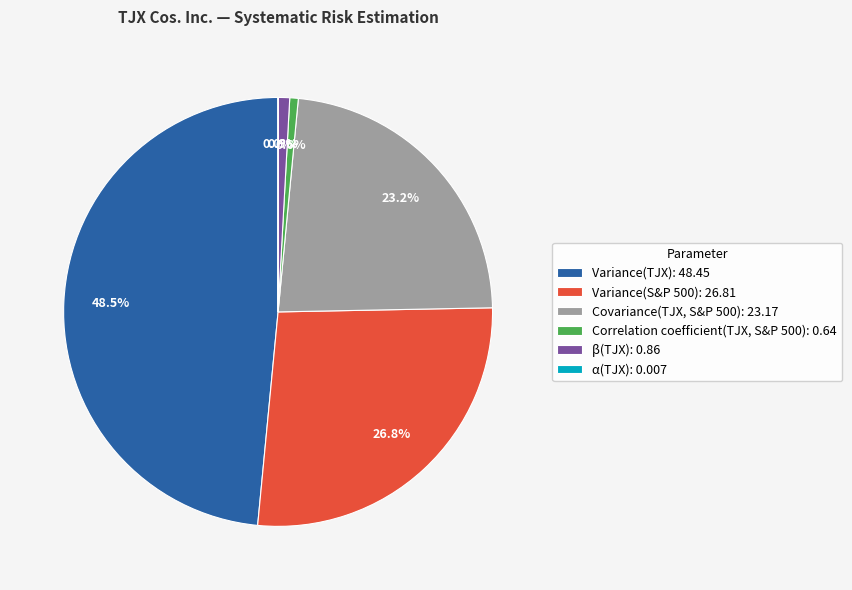

Do Covariance(TJX, S&P 500): 23.17 and β(TJX): 0.86 together represent more than half of the pie?

No